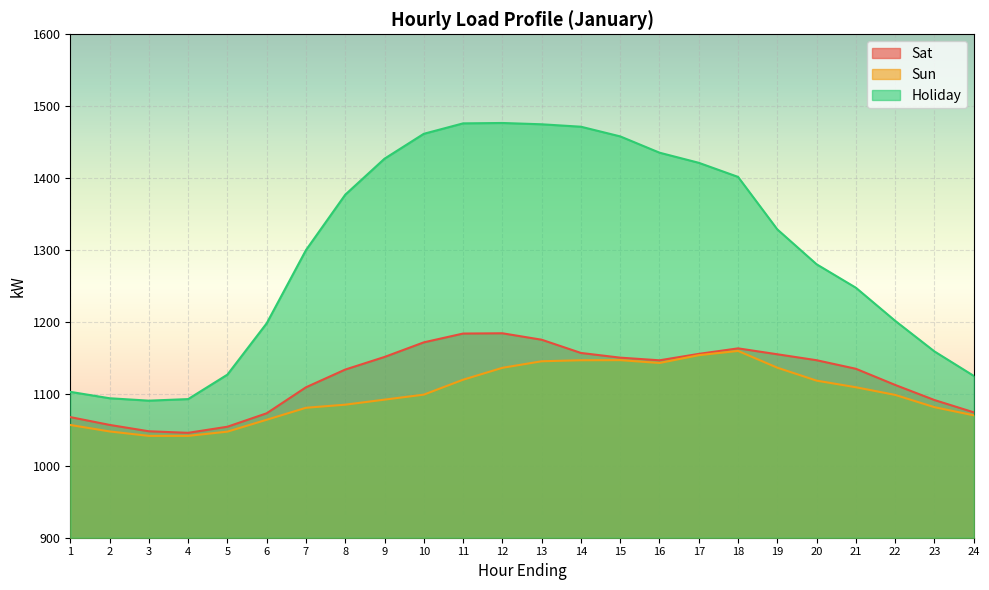

Which category has the highest value in the Holiday series?

12